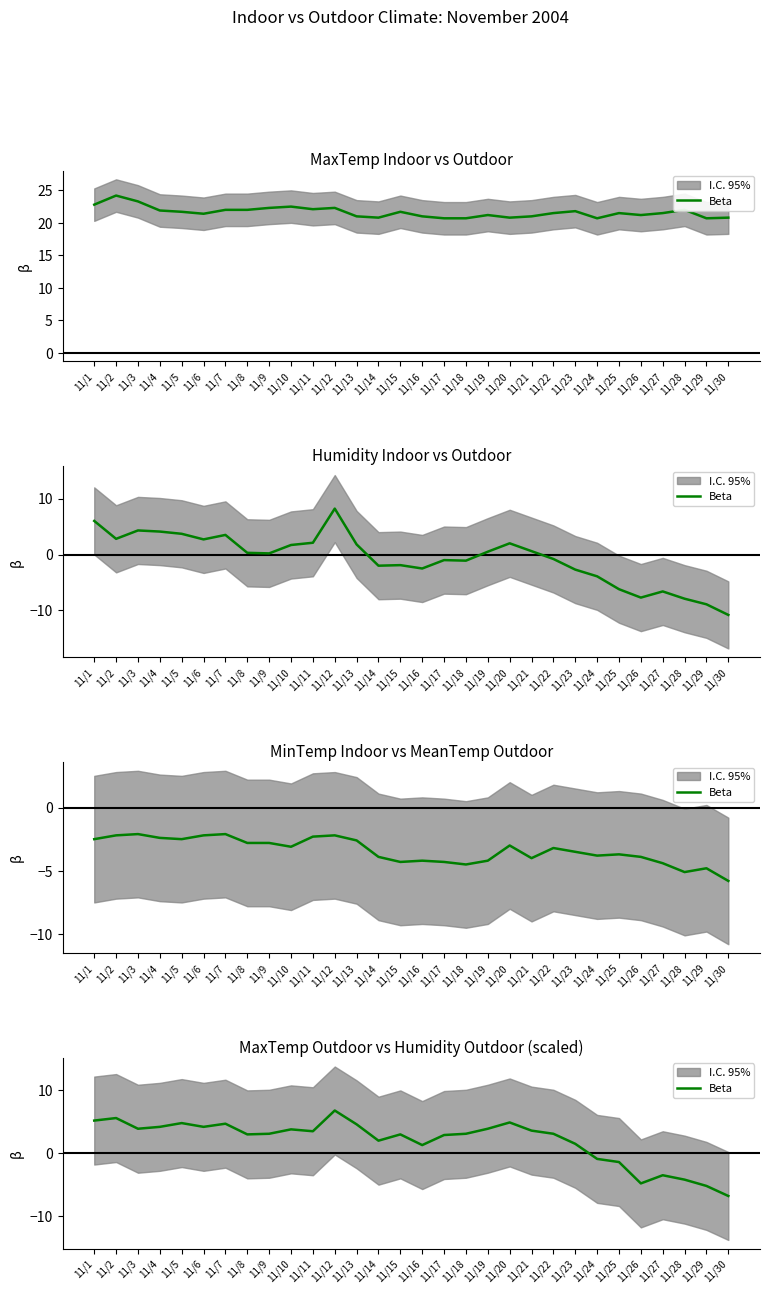

What is the ratio of the value at 11/11 to the value at 11/9?

1.1